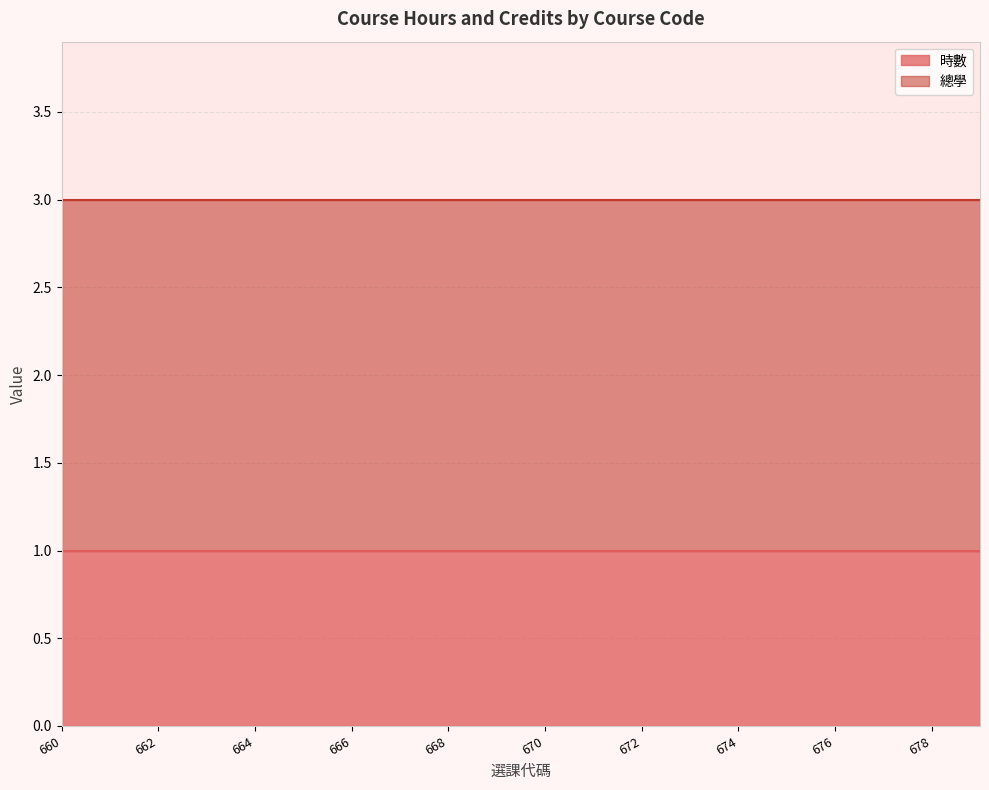

Rank the series by their maximum value, from lowest to highest.

時數, 總學